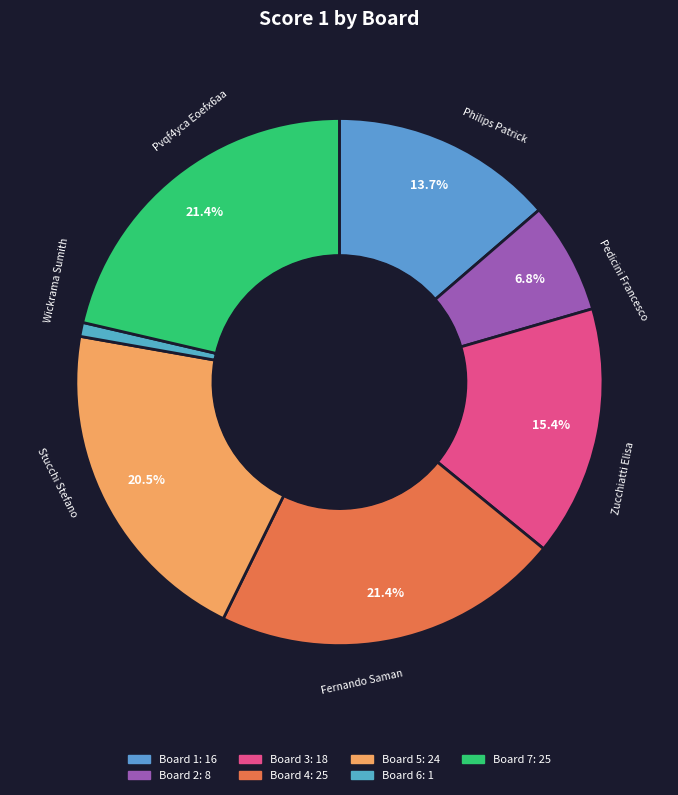

Which category has the biggest portion of the pie?

Board 4